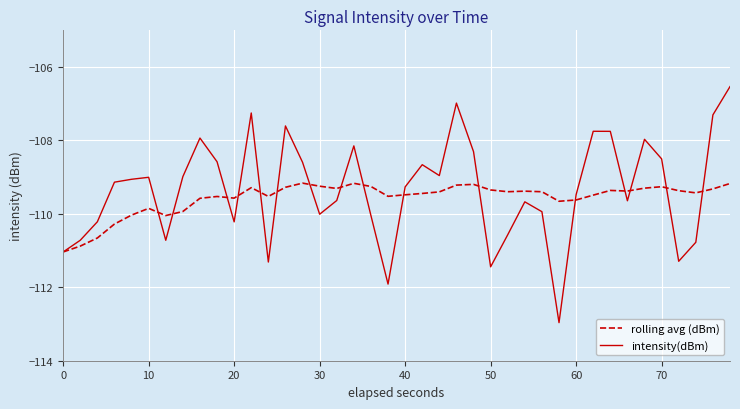

Which series ends up on top after the final intersection of rolling avg (dBm) and intensity(dBm)?

intensity(dBm)